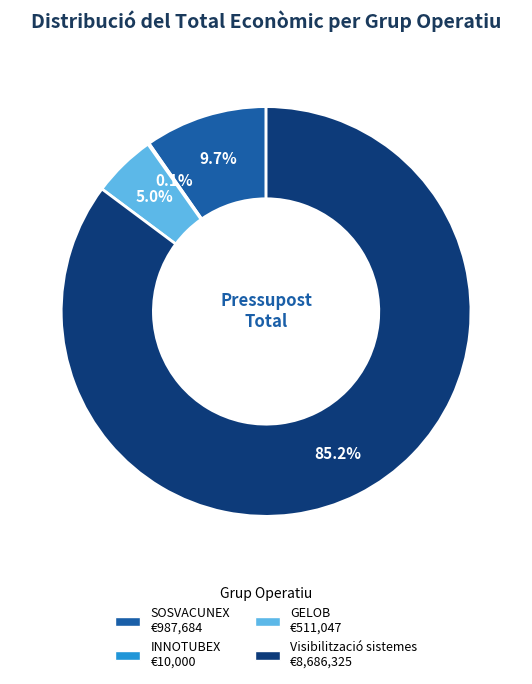

Which category has the biggest portion of the pie?

Visibilització sistemes